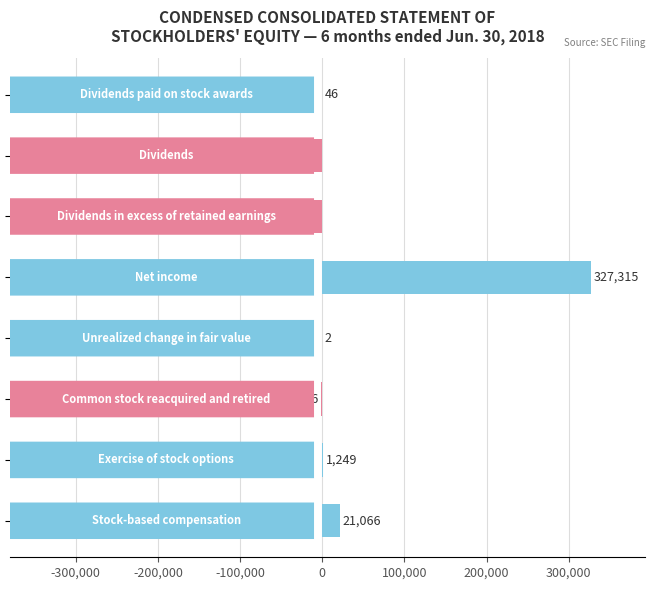

What is the maximum value shown in the chart?

327315